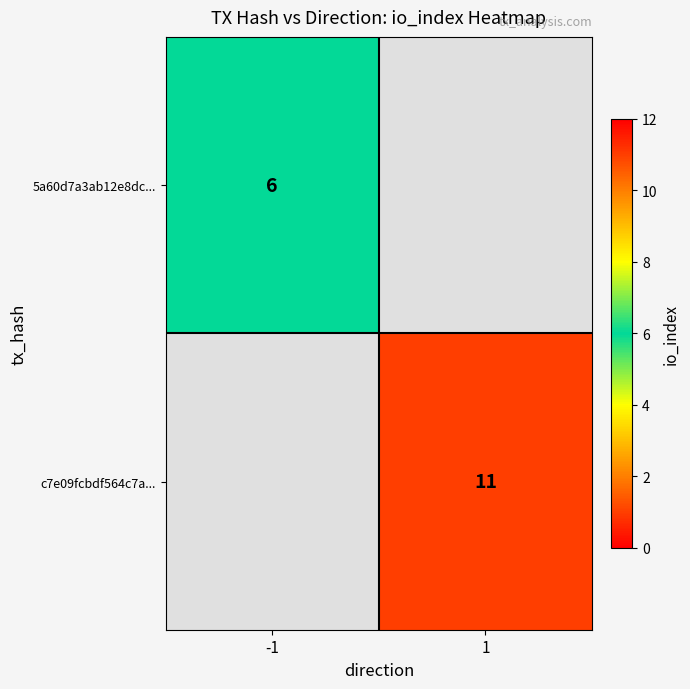

The 5a60d7a3ab12e8dc... series shows 6 at -1. True or false?

True